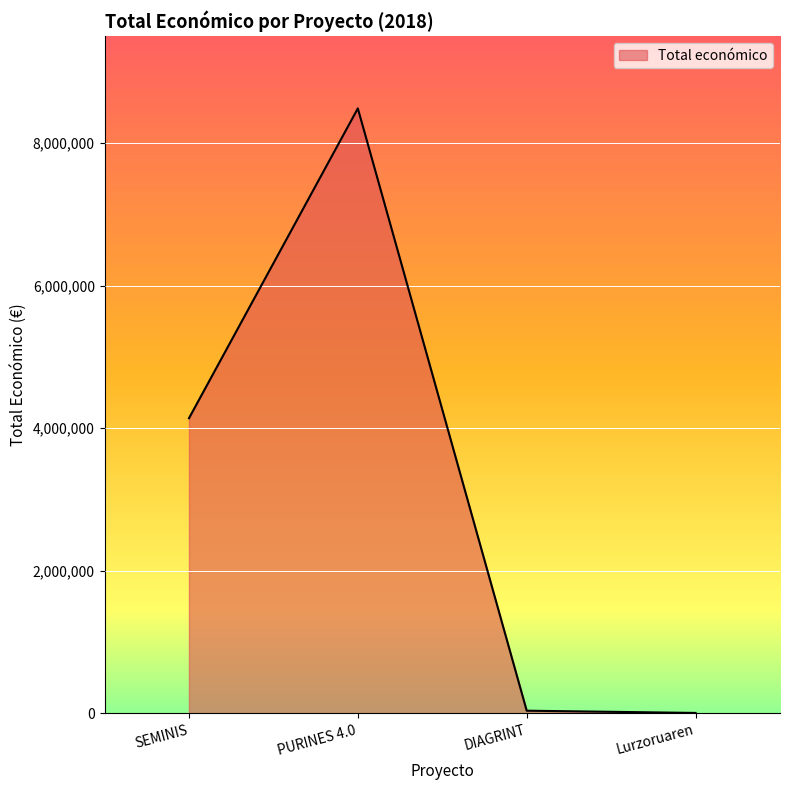

How many values are below 4139393?

2